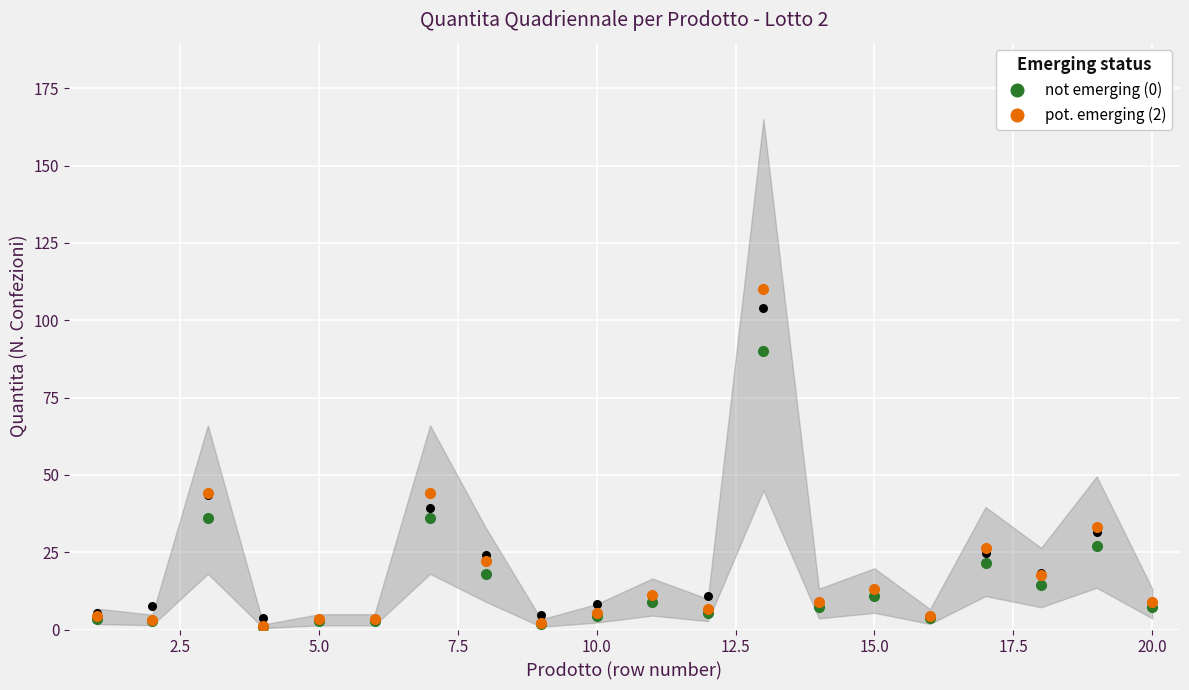

Which series reaches the maximum Y coordinate?

pot. emerging (2)